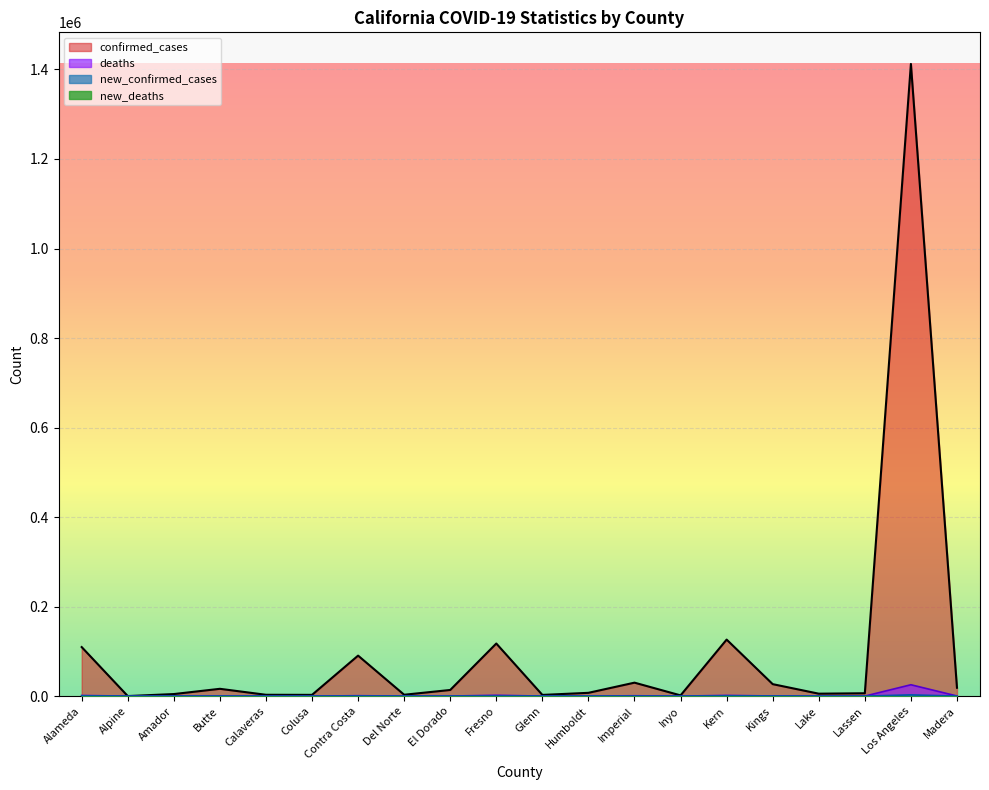

Which series has the largest total across all categories?

confirmed_cases